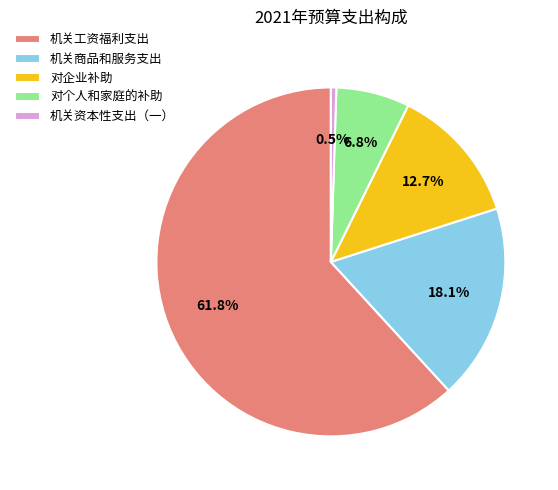

Count the number of slices in the pie.

5